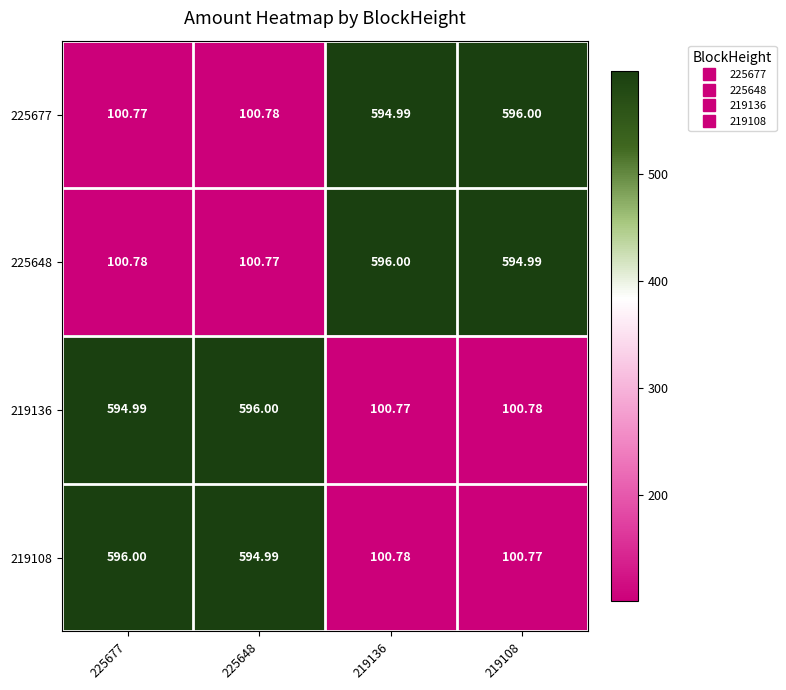

List the series in order of their peak value, lowest first.

225677, 225648, 219136, 219108